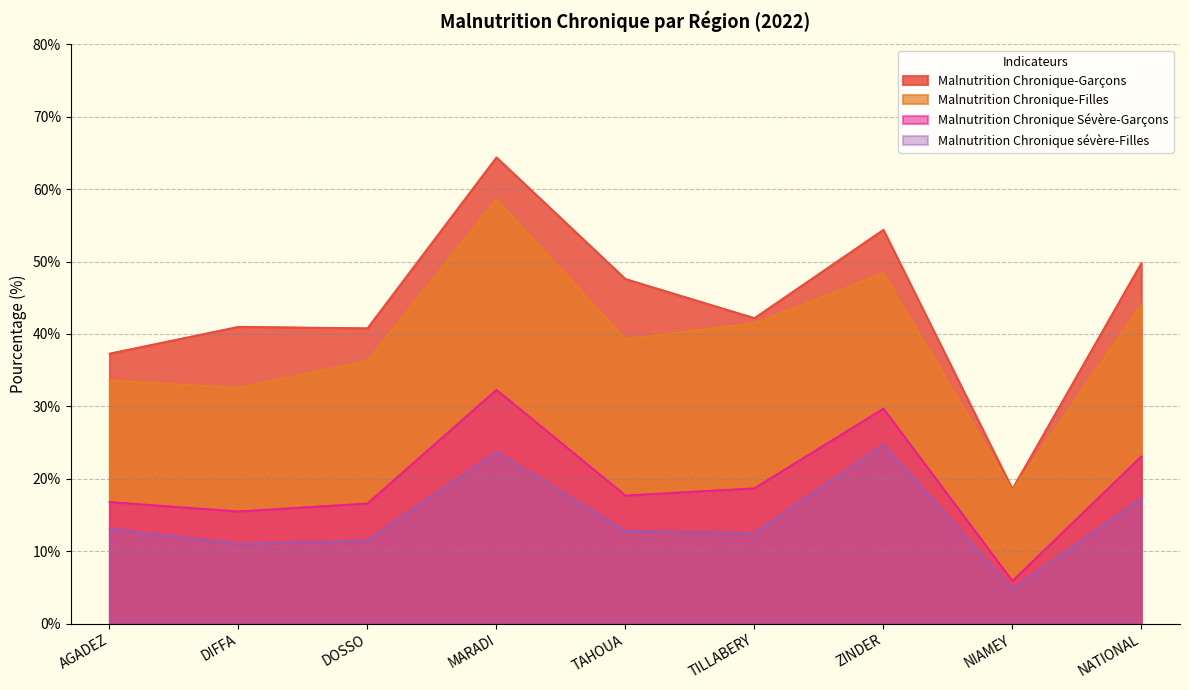

What are all the series names shown in the legend?

Malnutrition Chronique-Garçons, Malnutrition Chronique-Filles, Malnutrition Chronique Sévère-Garçons, Malnutrition Chronique sévère-Filles